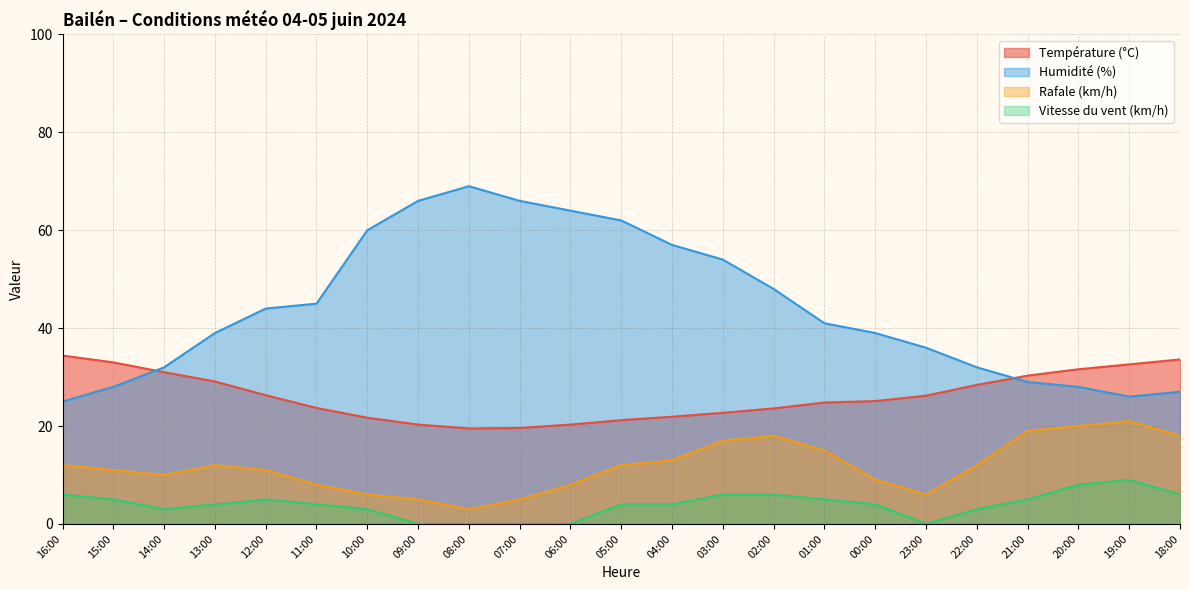

Which series has the widest spread of values?

Humidité (%)